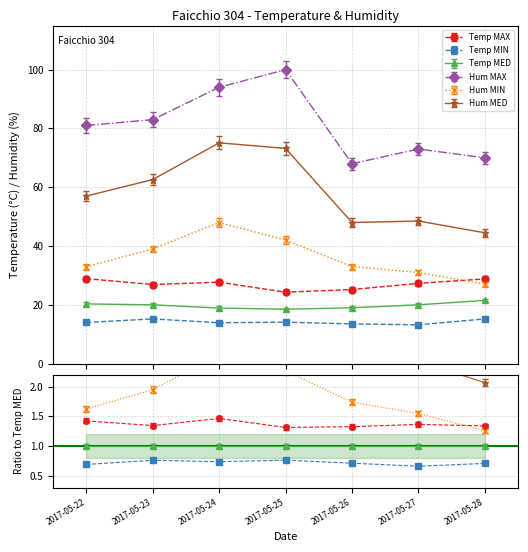

What is the total value across all series at 2017-05-26?

208.1